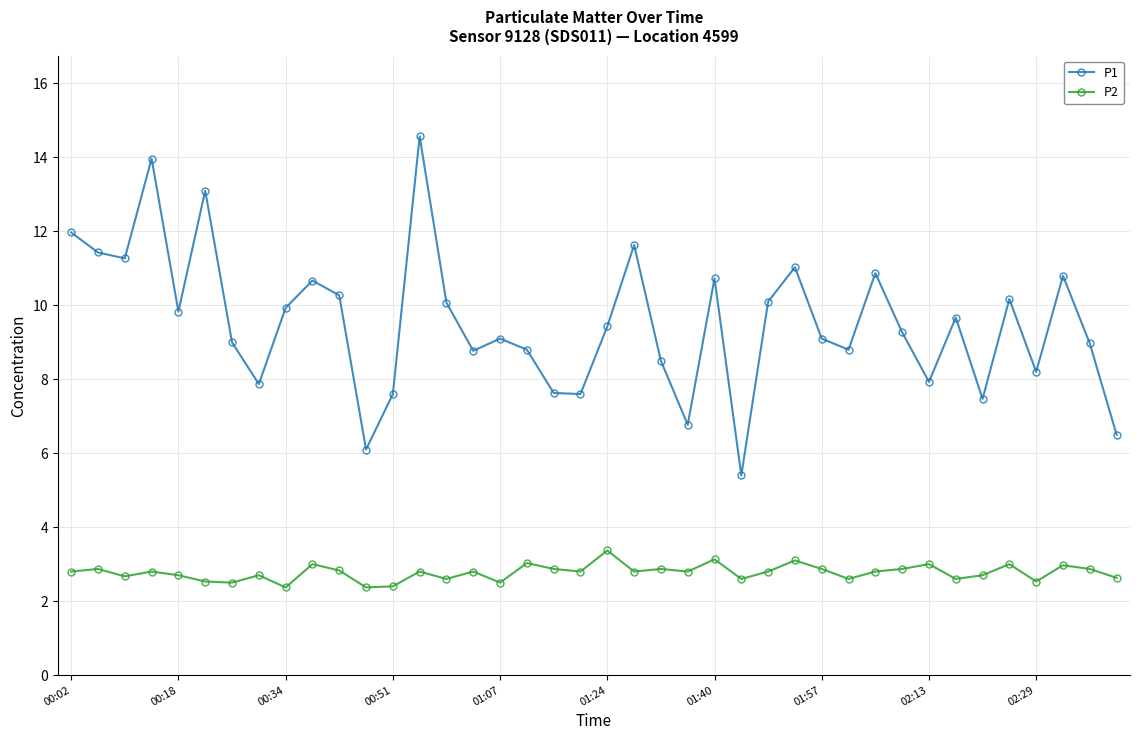

Which series has the widest spread of values?

P1